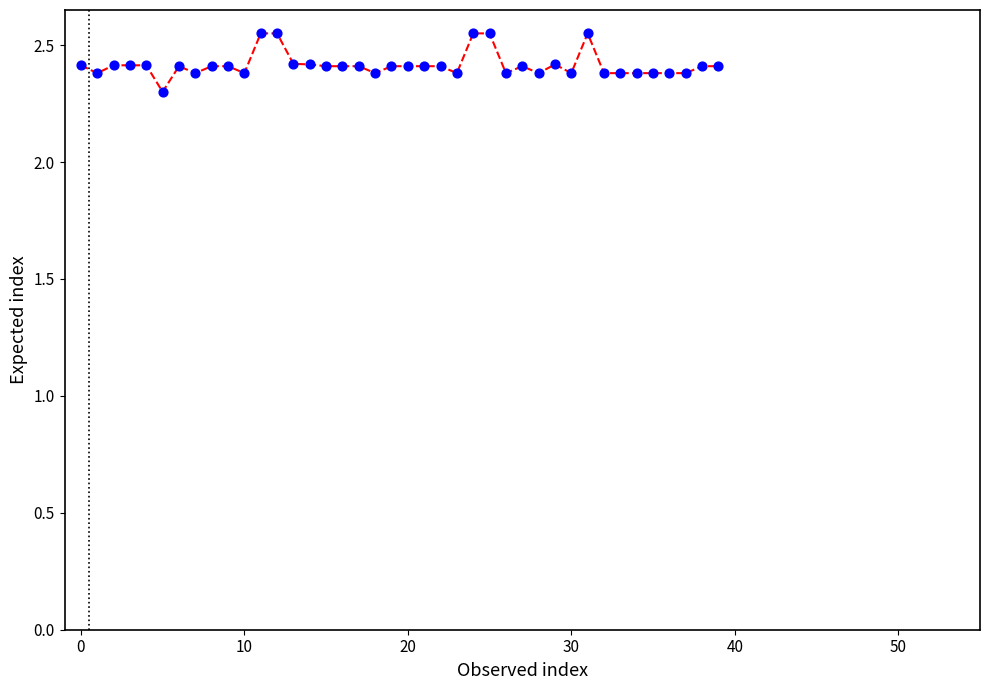

What is the smallest value displayed?

2.3